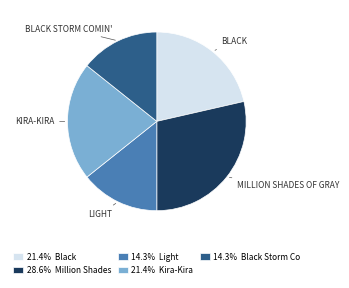

How many segments does this pie chart have?

5